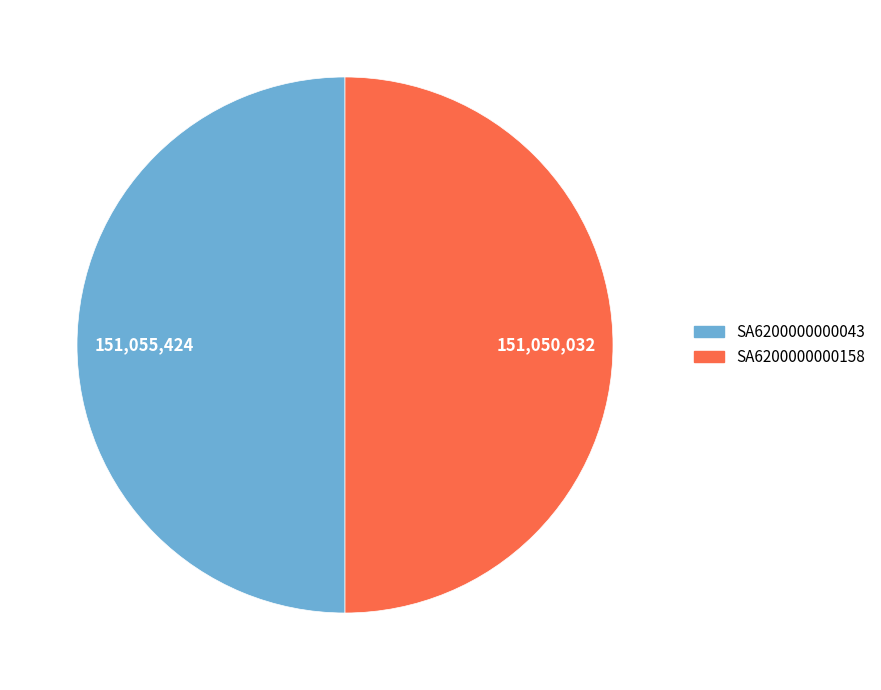

Do SA6200000000043 and SA6200000000158 together represent more than half of the pie?

Yes